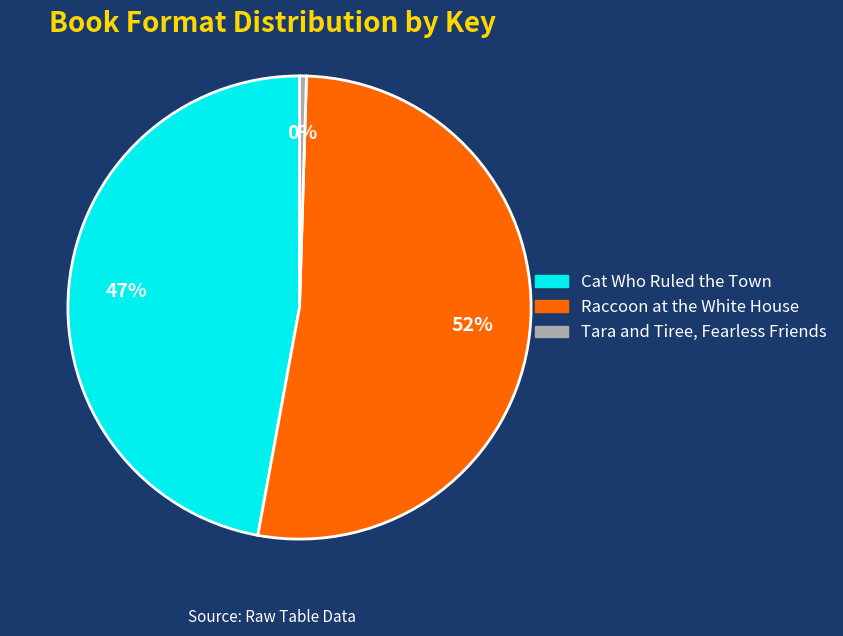

To the nearest percent, what is the difference between the Tara and Tiree, Fearless Friends and Cat Who Ruled the Town slice percentages?

47%